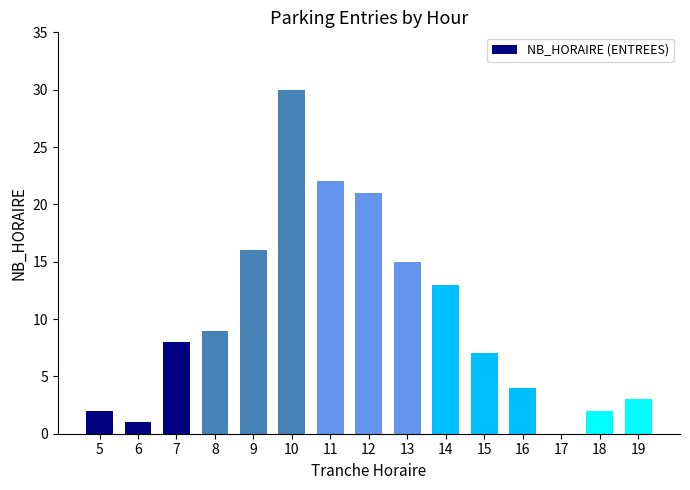

True or false: the data shows 30 at 10.

True